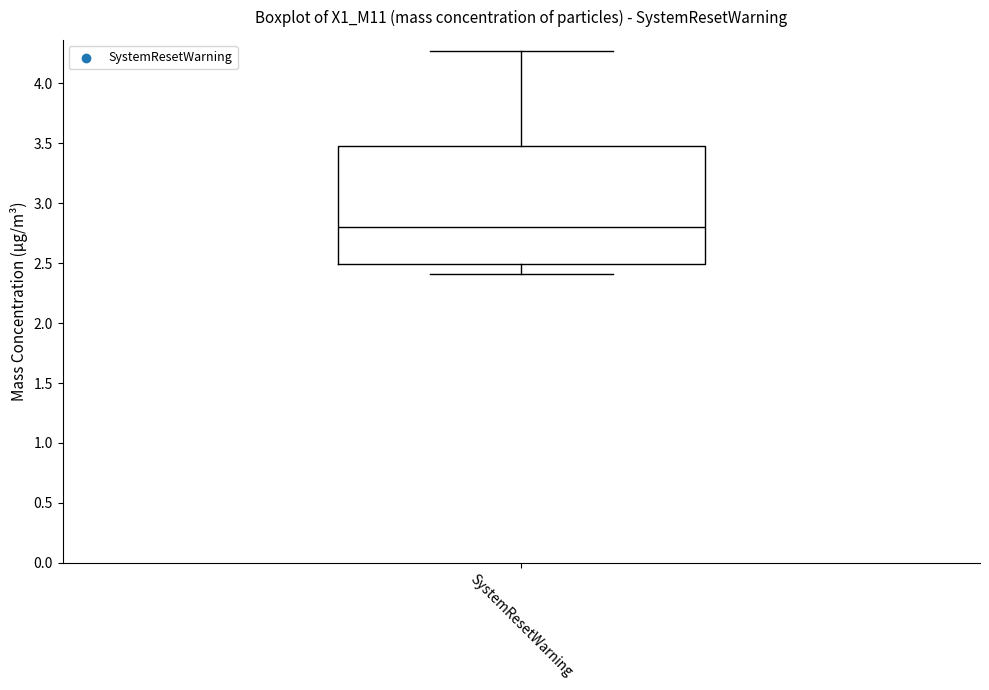

Transcribe this box plot: give where the median line is, the range the box spans, and where the two whiskers end, as read against the y-axis. The values are not printed on the chart, so give them approximately, as read against the axis.

median 2.80, box 2.50 to 3.50, whiskers 2.40 to 4.25